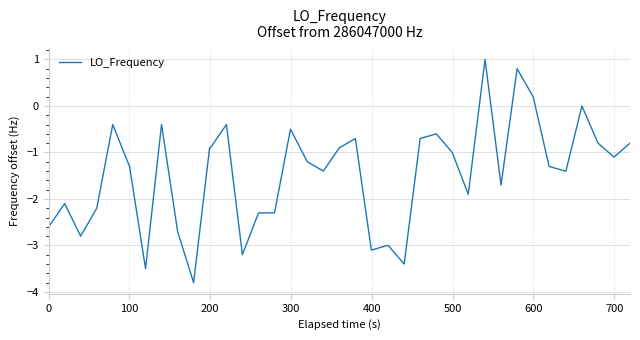

What is the smallest value displayed?

-3.8